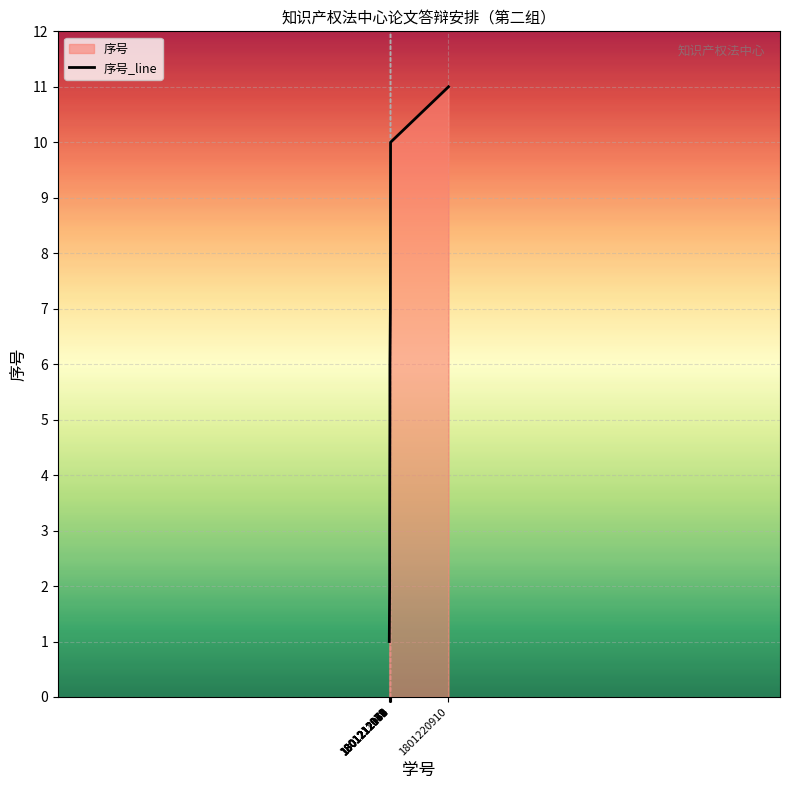

What is the sum of all values?

66